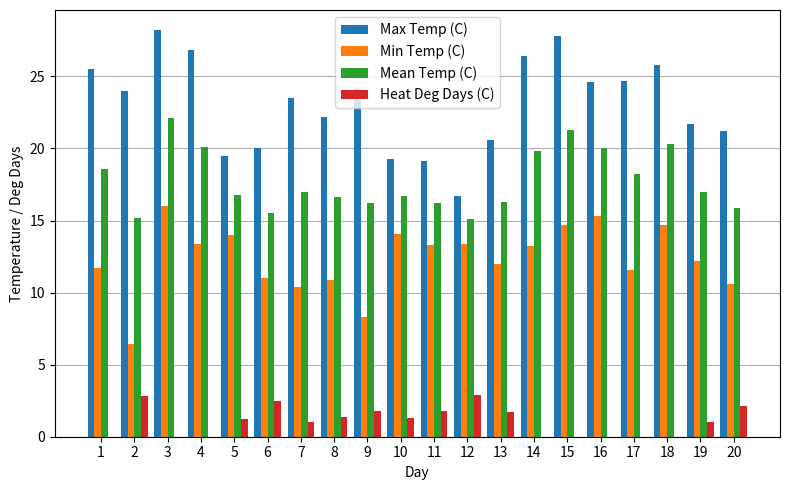

True or false: Heat Deg Days (C) has a value of 1.3 at 2.

False